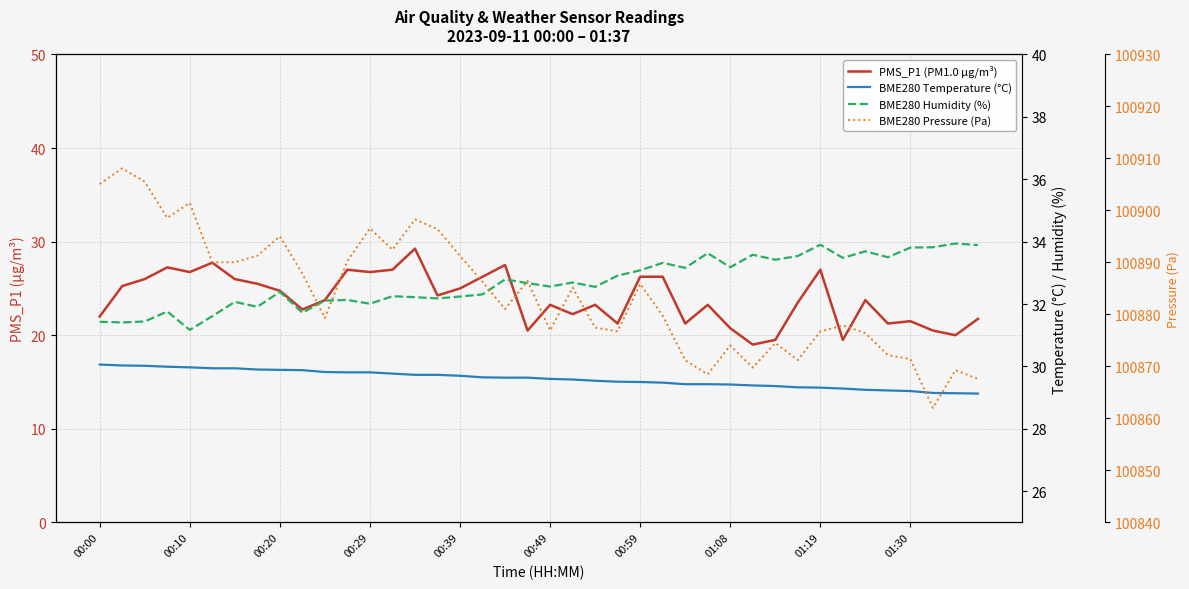

What are all the series names shown in the legend?

PMS_P1 (PM1.0 µg/m³), BME280 Temperature (°C), BME280 Humidity (%), BME280 Pressure (Pa)